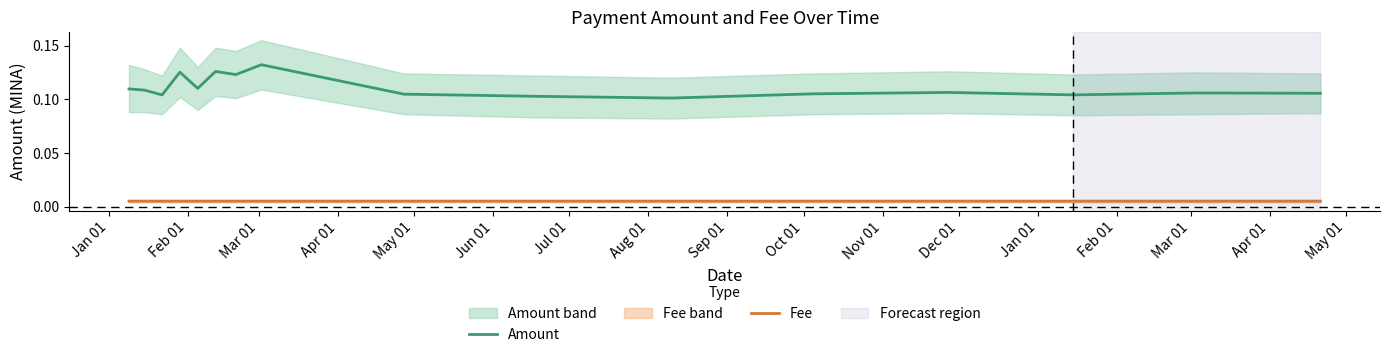

True or false: Amount and Fee intersect in this chart.

False